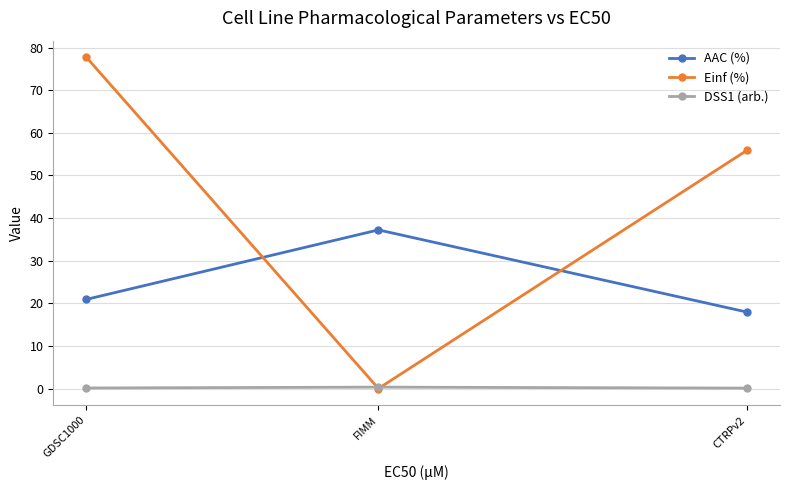

Which series has the largest range (max minus min)?

Einf (%)